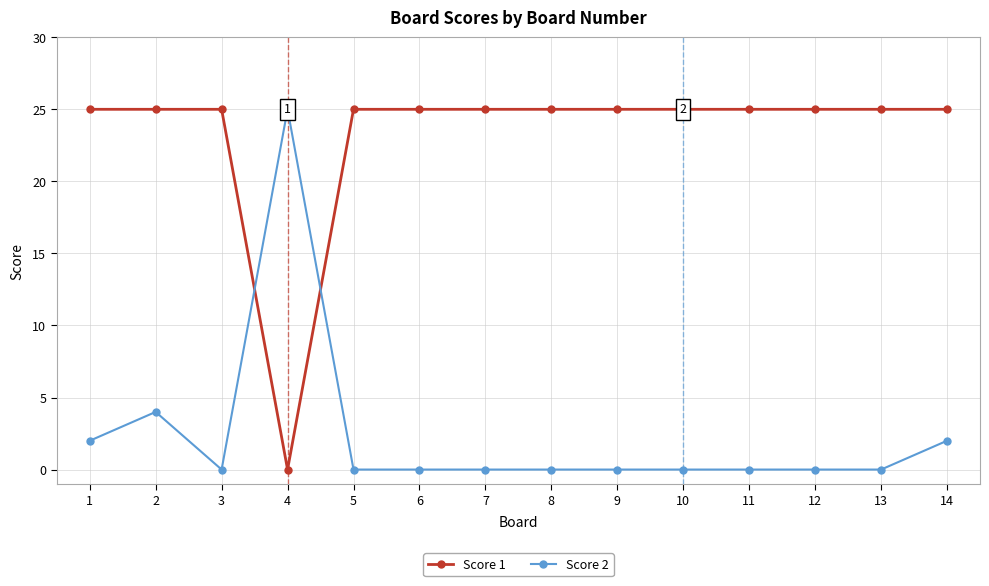

How many lines are shown in the chart?

2